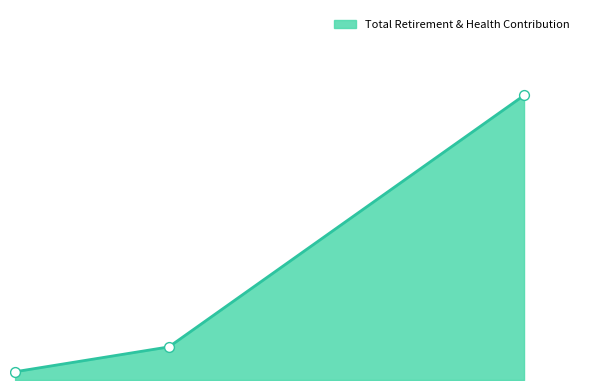

What is the change in value from Sr Support Serv Asst to Temp Office Asst?

-4706